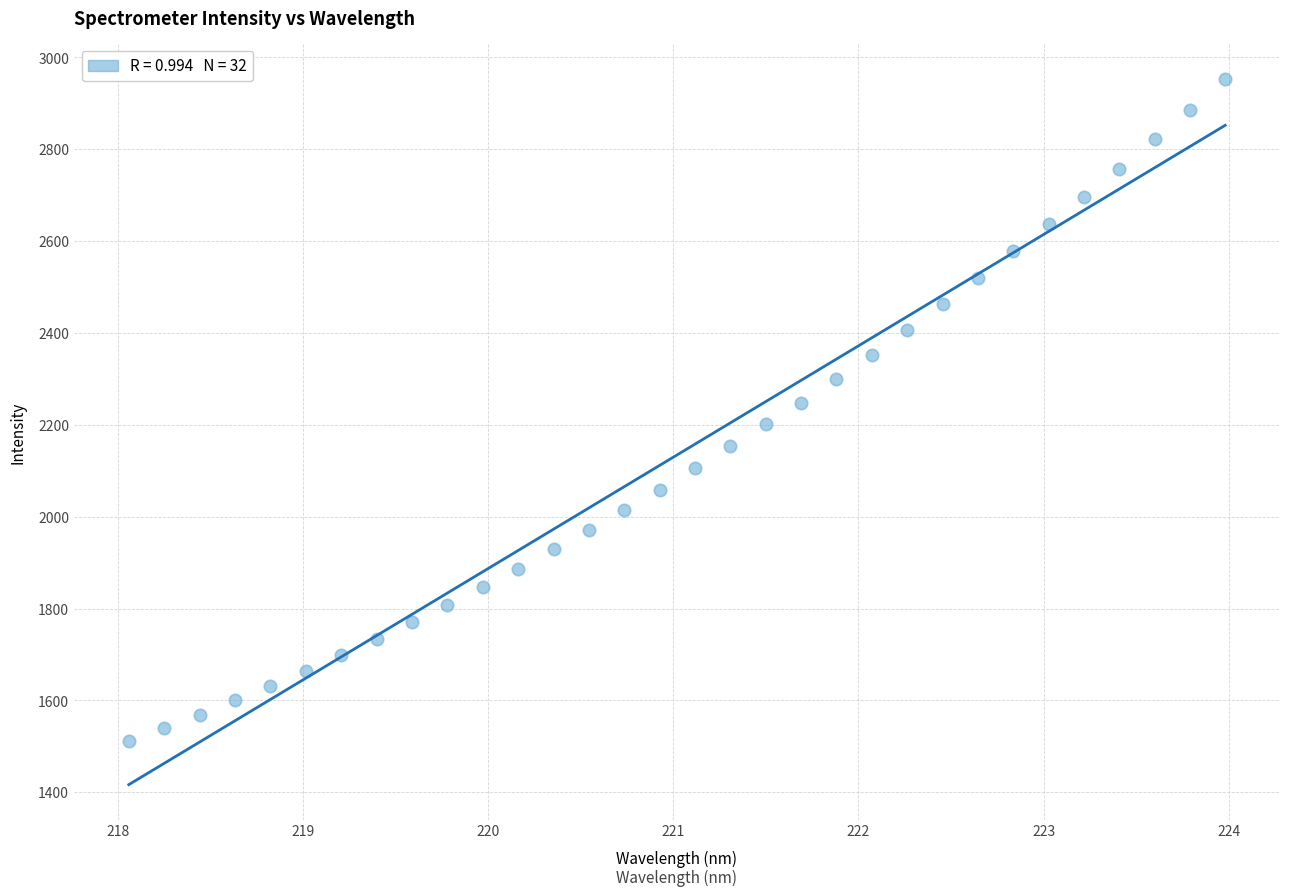

What is the range of Y values (max minus min)?

1442.0